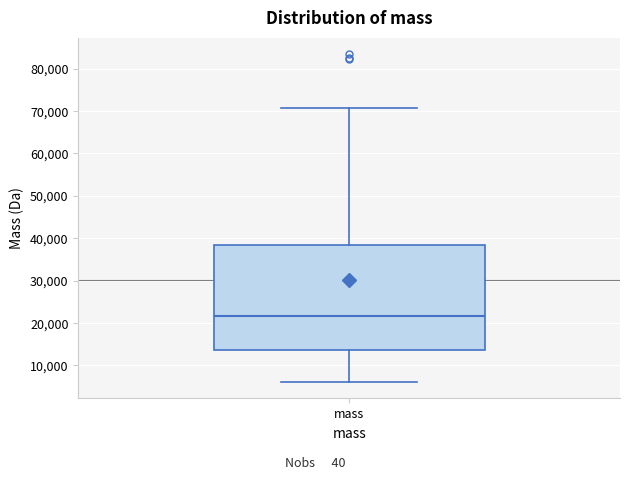

Read this box plot against the y-axis: the position of the median line, the range covered by the box, and the ends of both whiskers. The values are not printed on the chart, so give them approximately, as read against the axis.

median 22000, box 14000 to 38000, whiskers 6000 to 71000